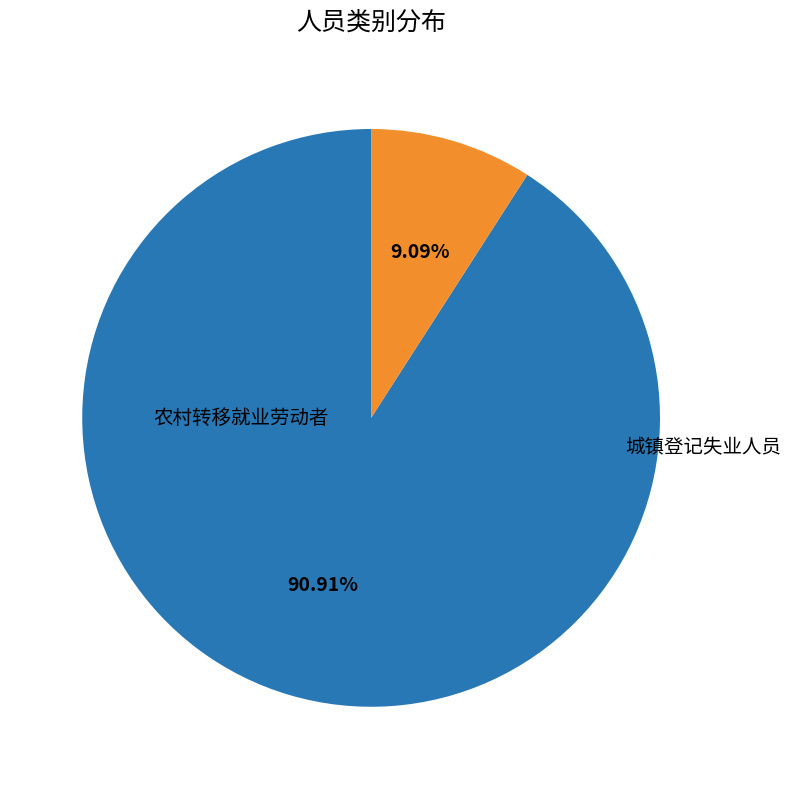

Which category has the biggest portion of the pie?

农村转移就业劳动者